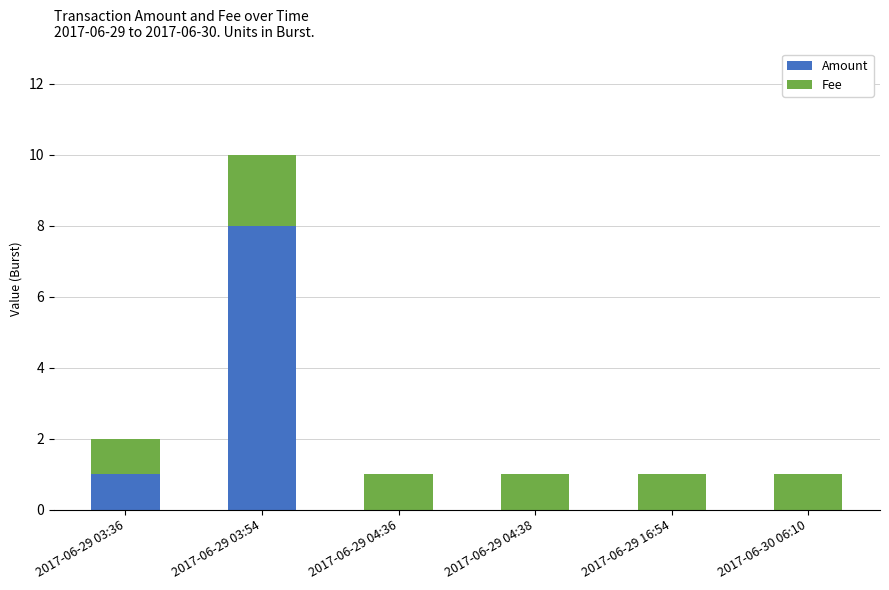

What is the total value across all series at 2017-06-29 03:36?

2